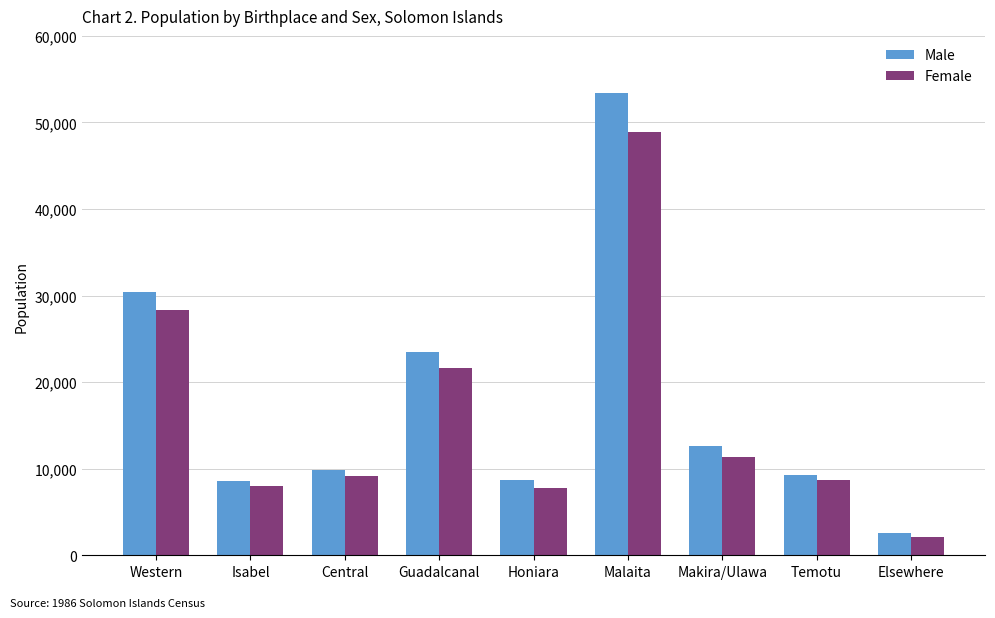

What is the difference between the maximum and minimum values in the Male series?

50871